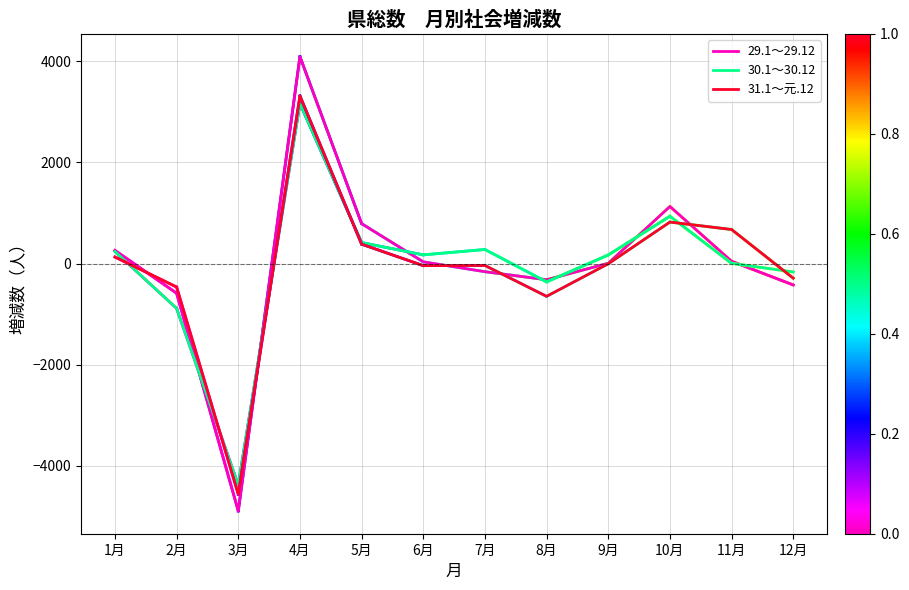

The value of 31.1～元.12 at 3月 is -7433. True or false?

False